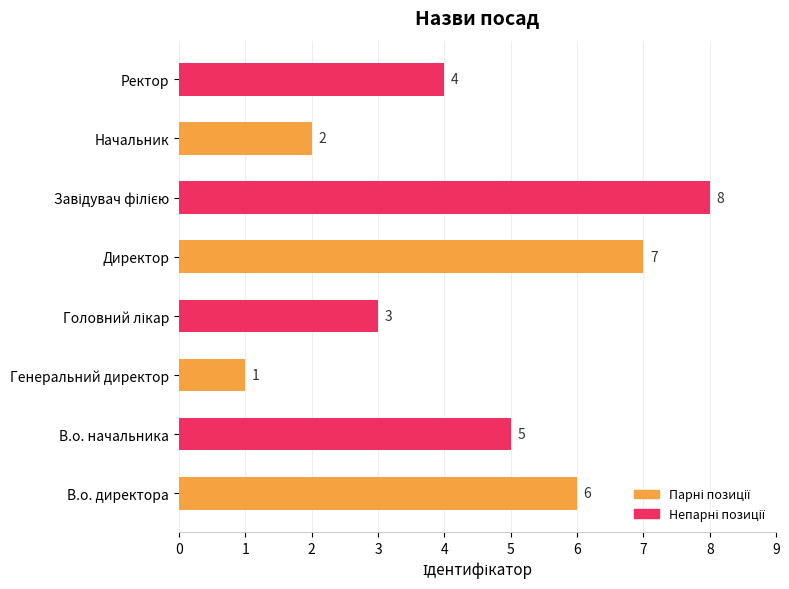

What is the approximate value at Директор?

7